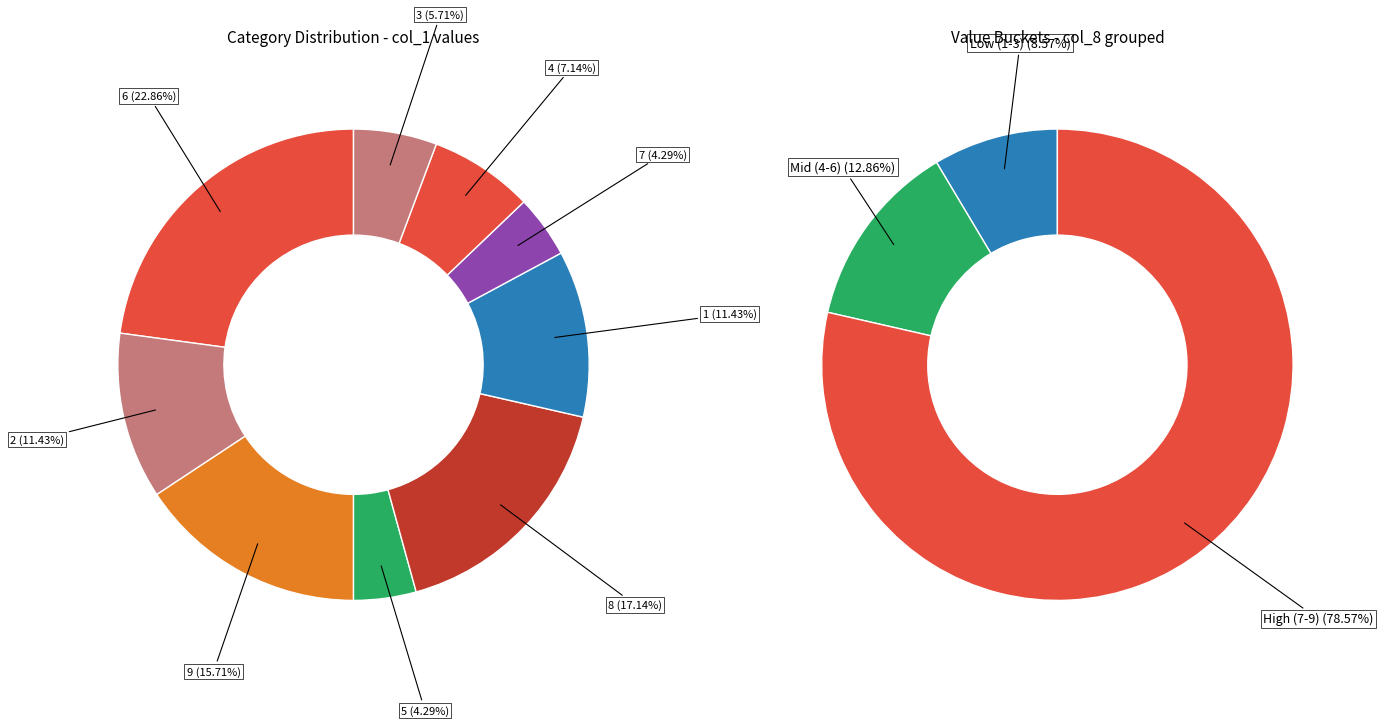

Does 6 represent more than half of the total?

No